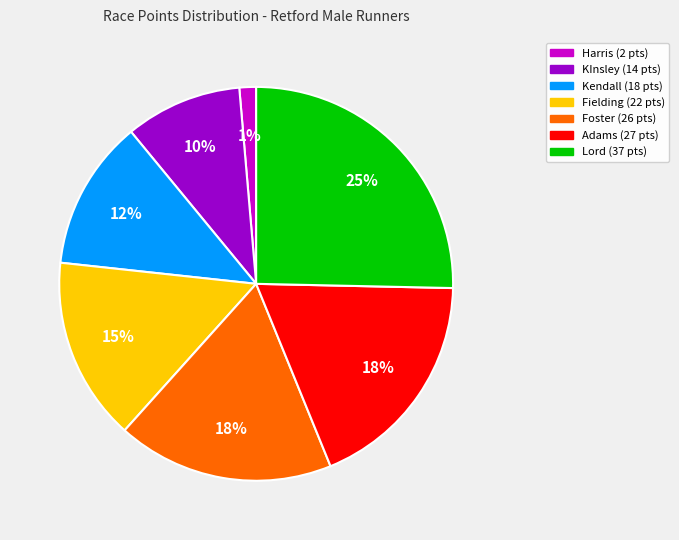

How many slices are in this pie chart?

7